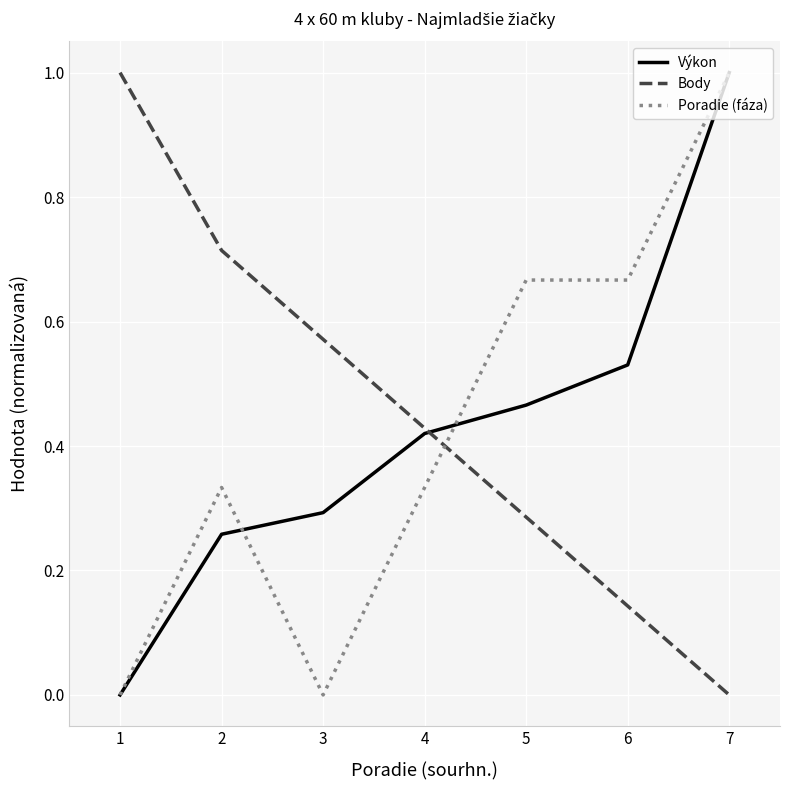

What is the highest value of the Body series?

1.0